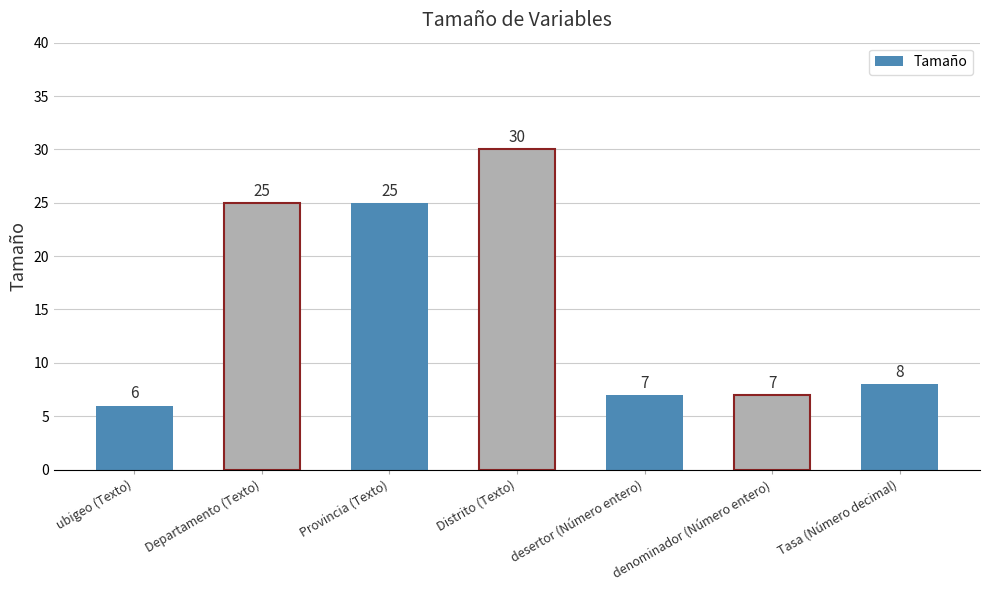

What is the label of the 2nd bar from the left?

Departamento (Texto)